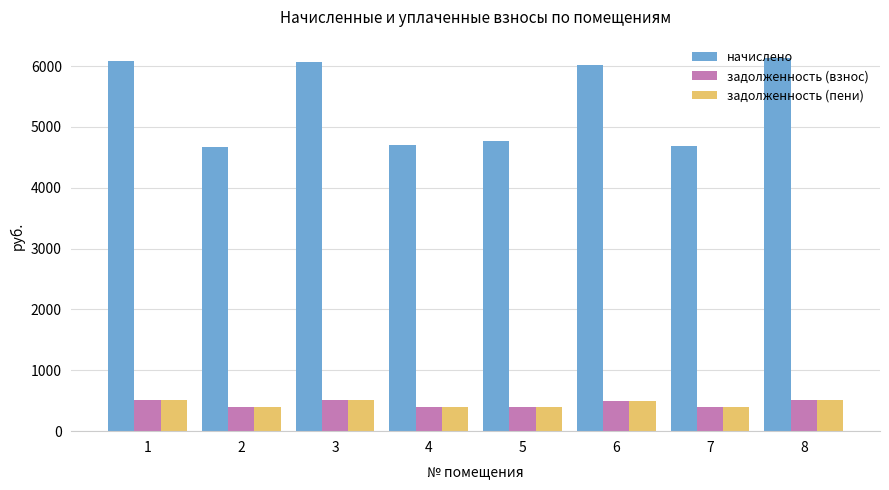

What is the value of the задолженность (взнос) bar at the 7th from the left?

390.0